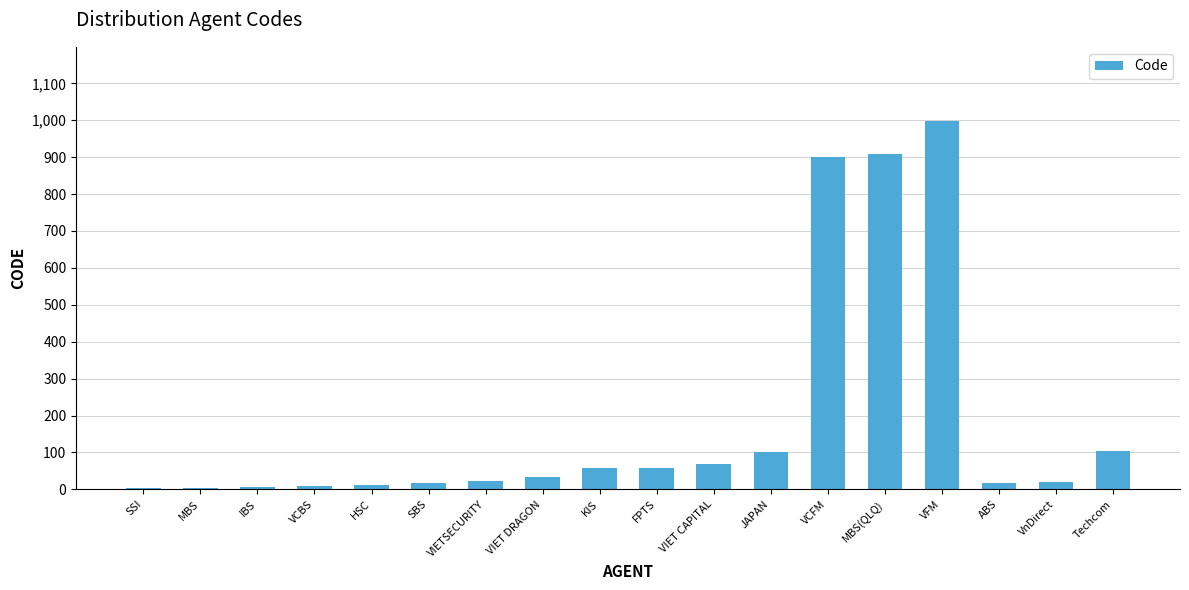

Between SSI and VCFM, which is larger?

VCFM